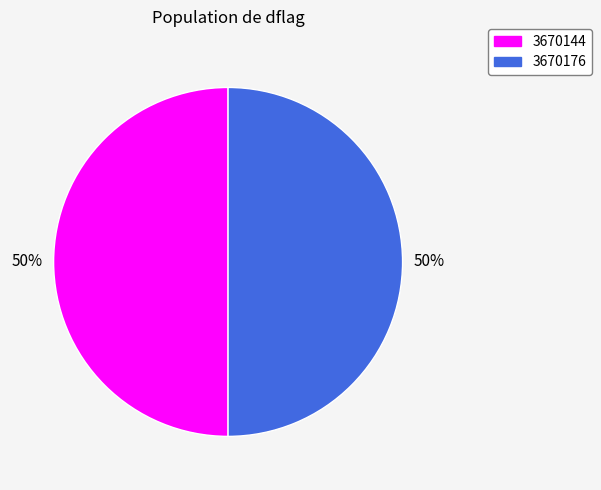

What is the ratio of the value at 3670176 to the value at 3670144?

1.0